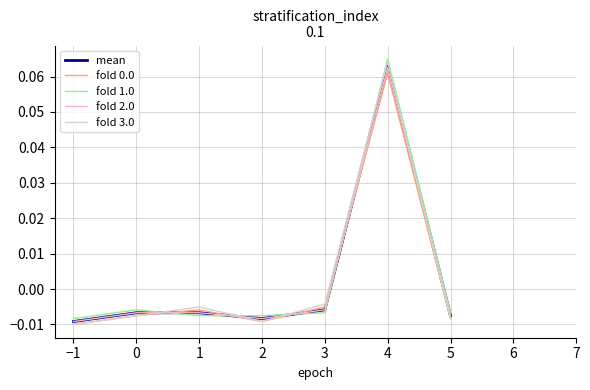

Does the chart display data point markers on the line(s)?

No